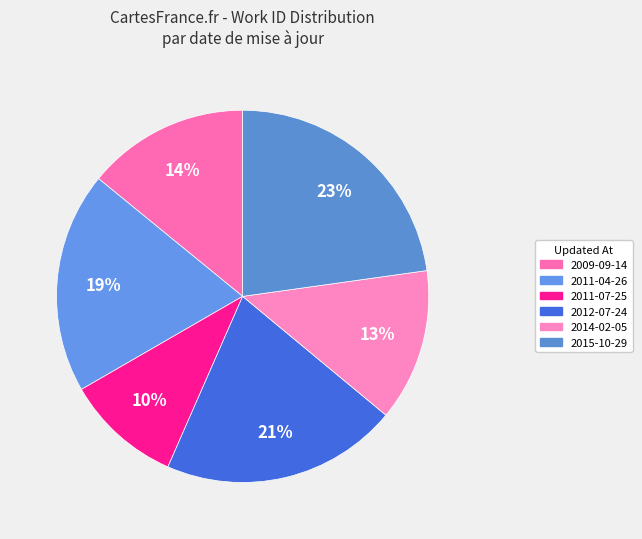

Is there any slice that represents more than half of the pie?

No